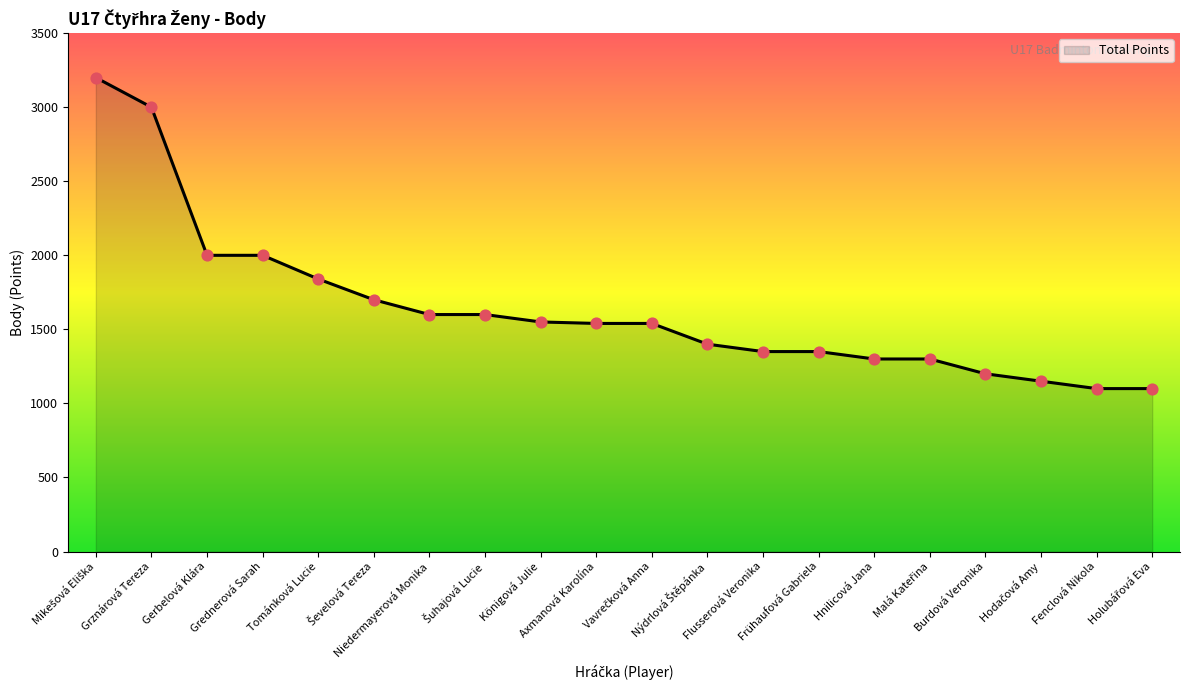

Approximately how many times larger is the value at Tománková Lucie compared to Grednerová Sarah?

0.9